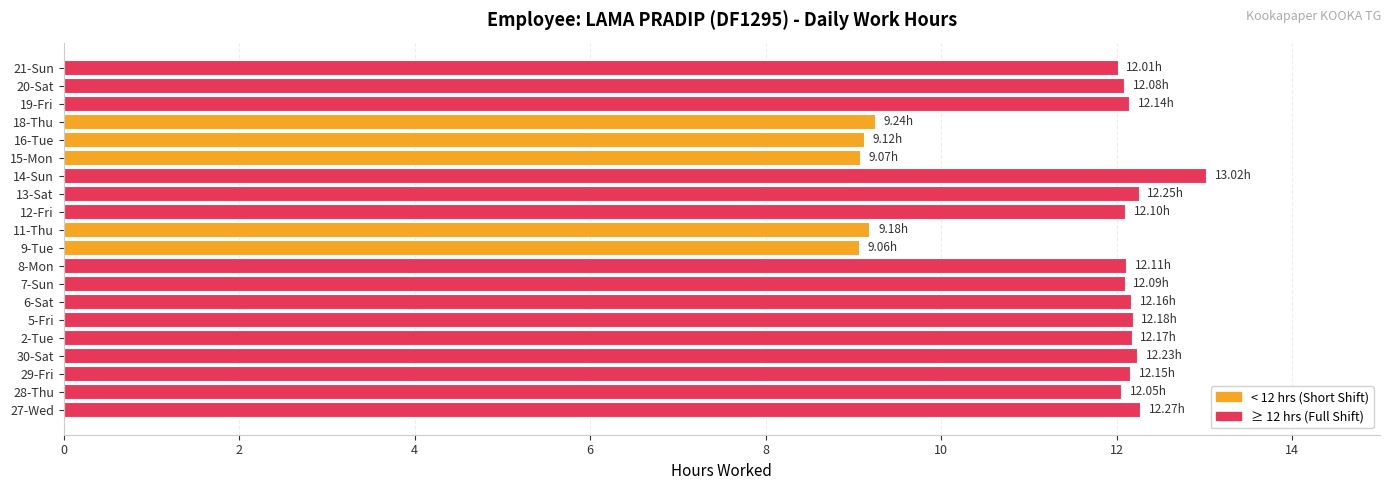

How many distinct data groups are displayed?

1